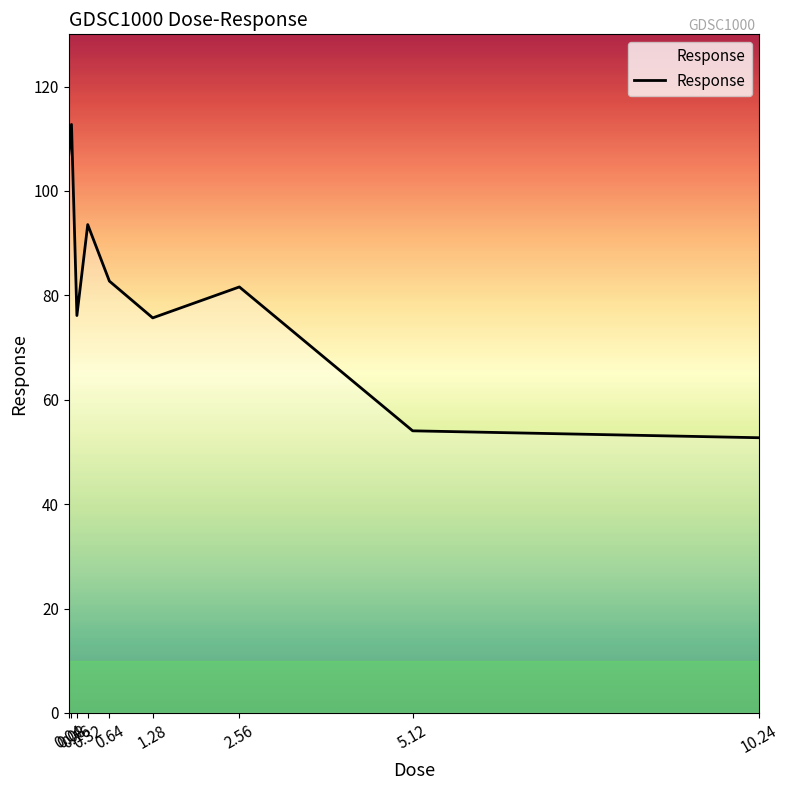

True or false: the data shows 106.9 at 0.04.

True